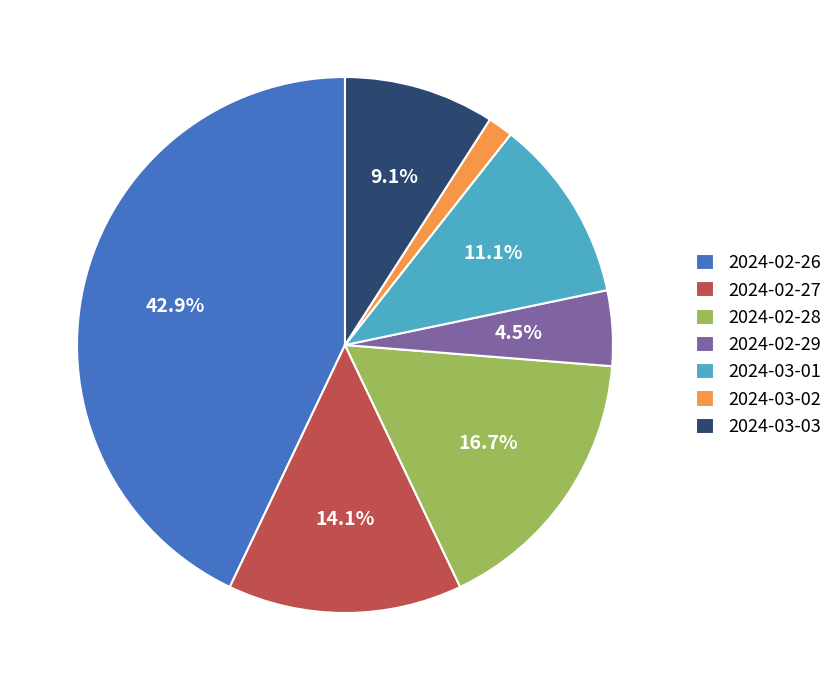

Does 2024-03-01 account for over 50% of the chart?

No